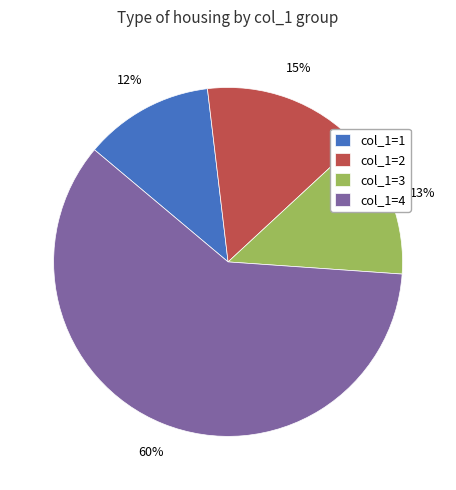

Is there any slice that represents more than half of the pie?

Yes